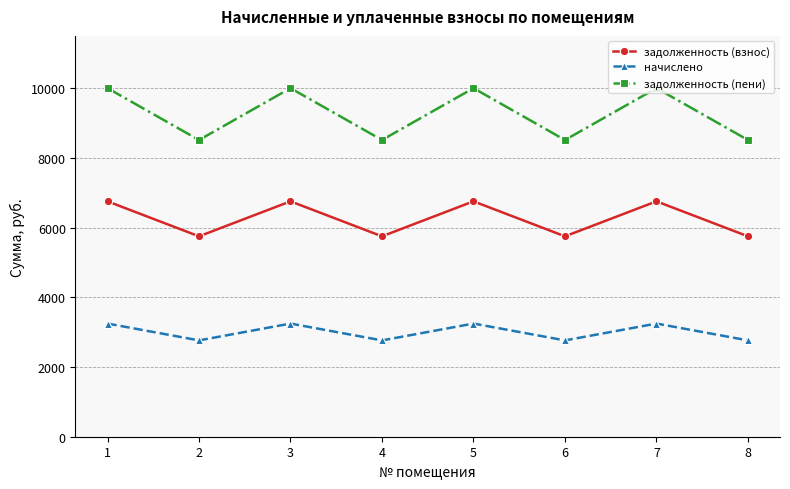

Which series has the largest total across all categories?

задолженность (пени)